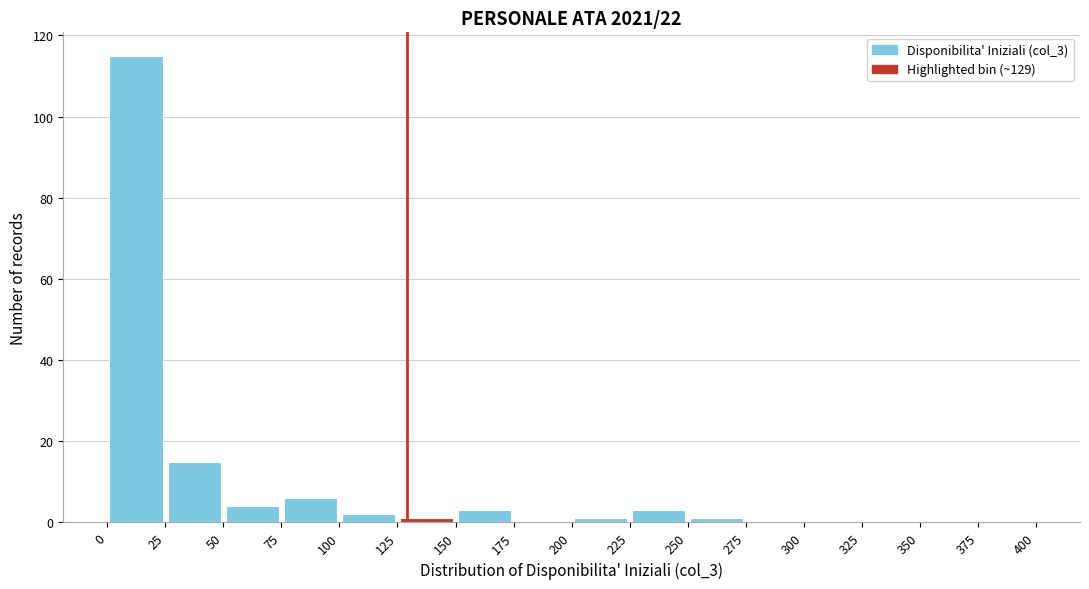

Over which range of the x-axis is the bar tallest?

0 to 25